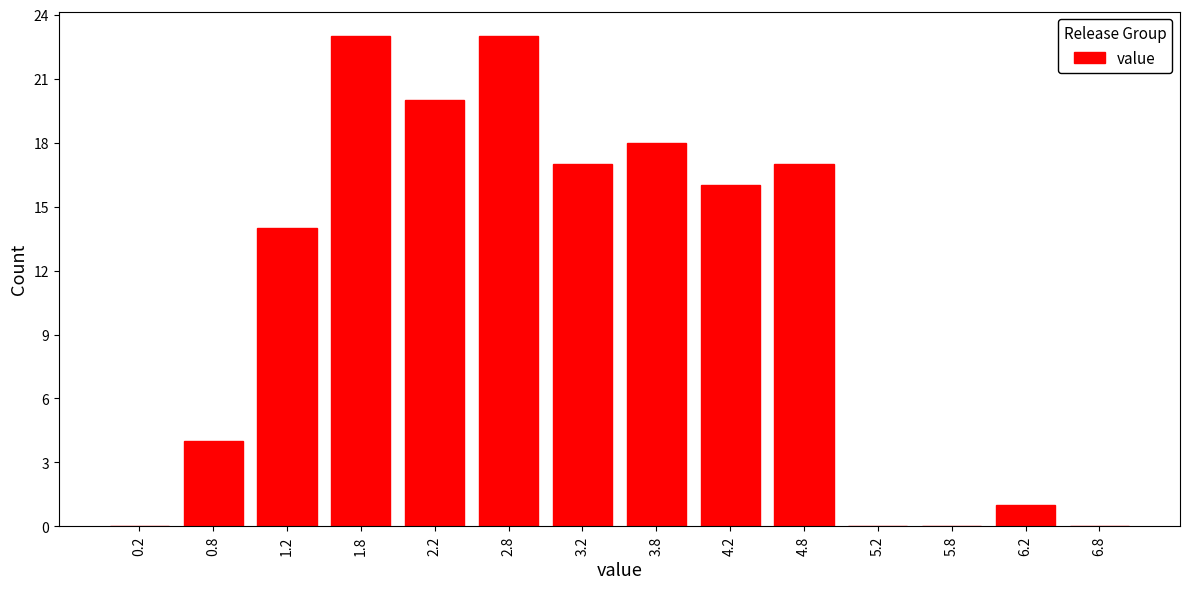

Reading left to right, extract all data points from this chart.

0.2=0	0.8=4	1.2=14	1.8=23	2.2=20	2.8=23	3.2=17	3.8=18	4.2=16	4.8=17	5.2=0	5.8=0	6.2=1	6.8=0